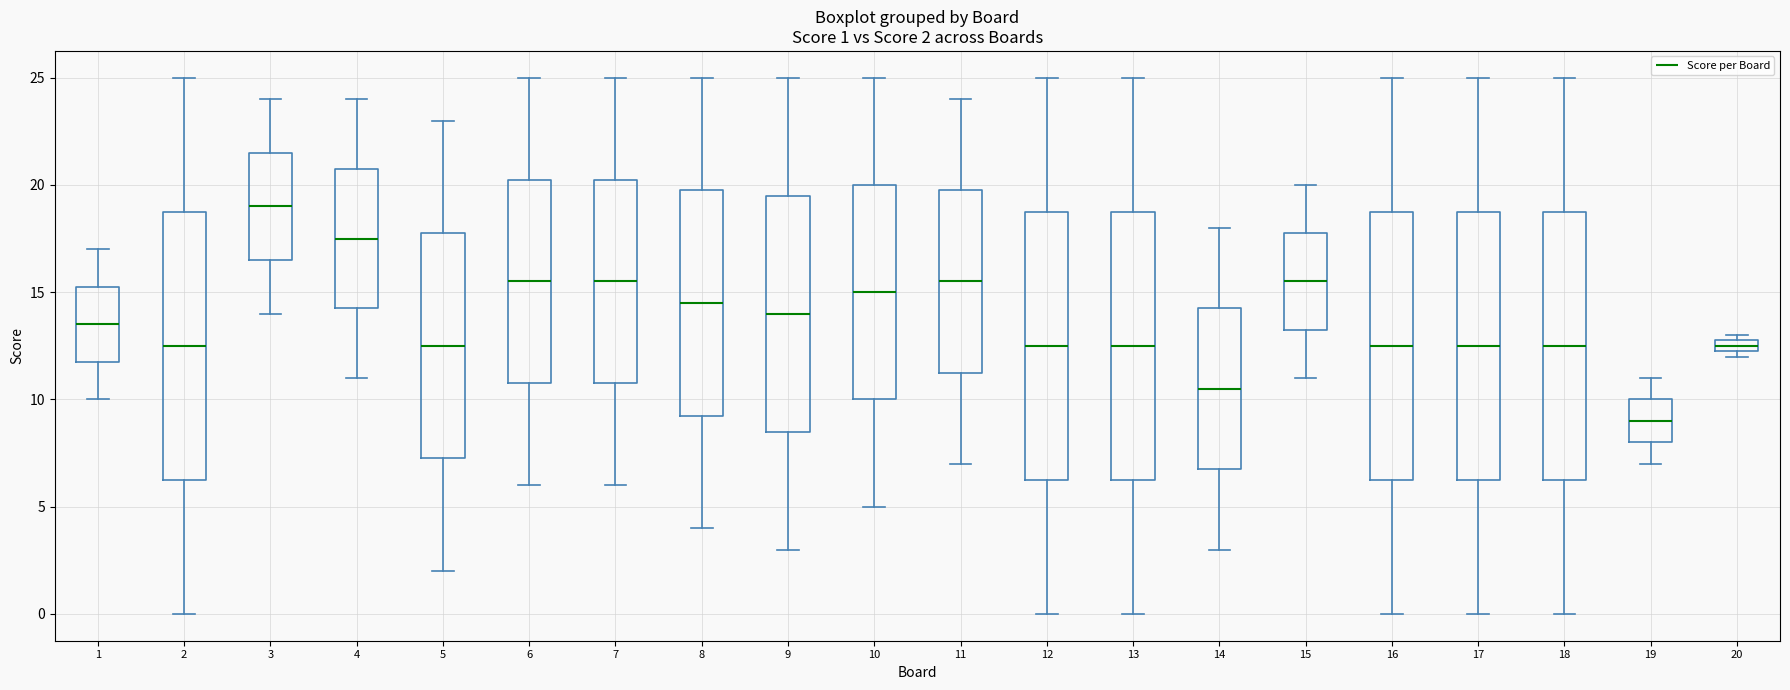

Which box has the lowest median line?

19